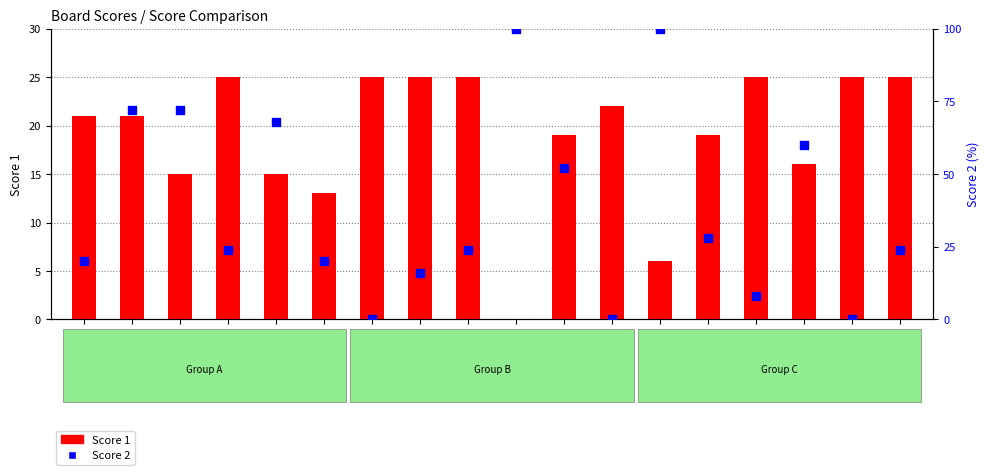

What is the total value across all series at Board 14?

47